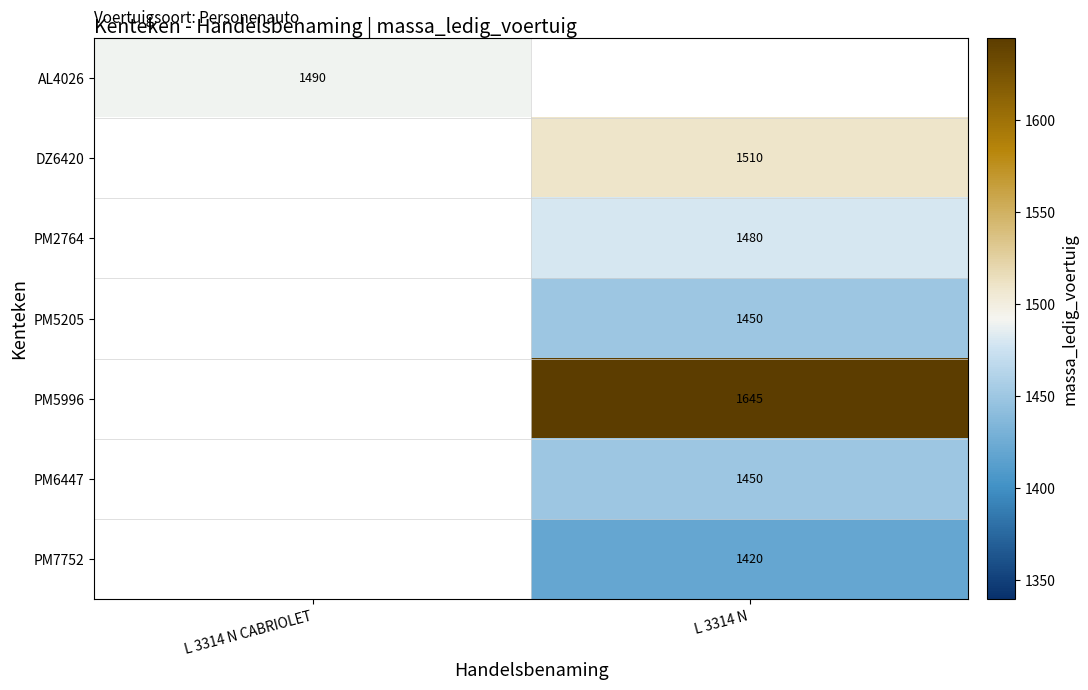

The value of PM5205 at L 3314 N is 1450. True or false?

True